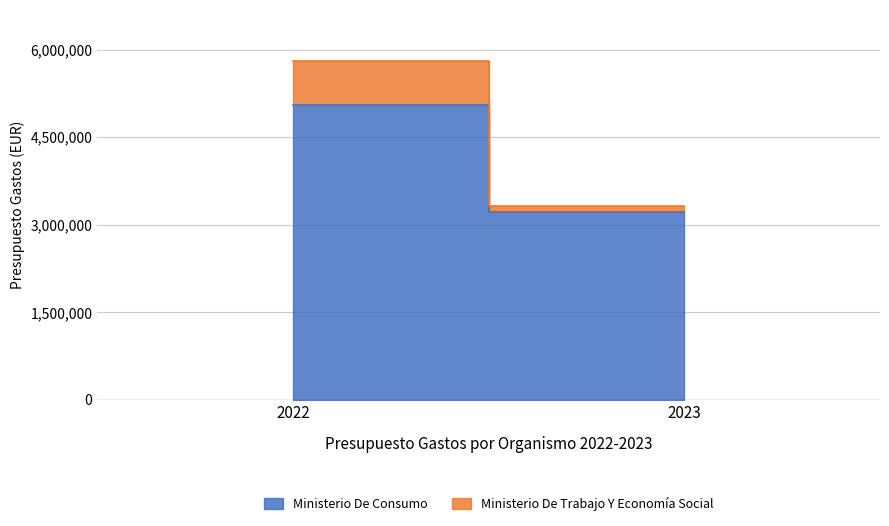

What is the value of the Ministerio De Trabajo Y Economía Social point at the 2nd from the left?

92080